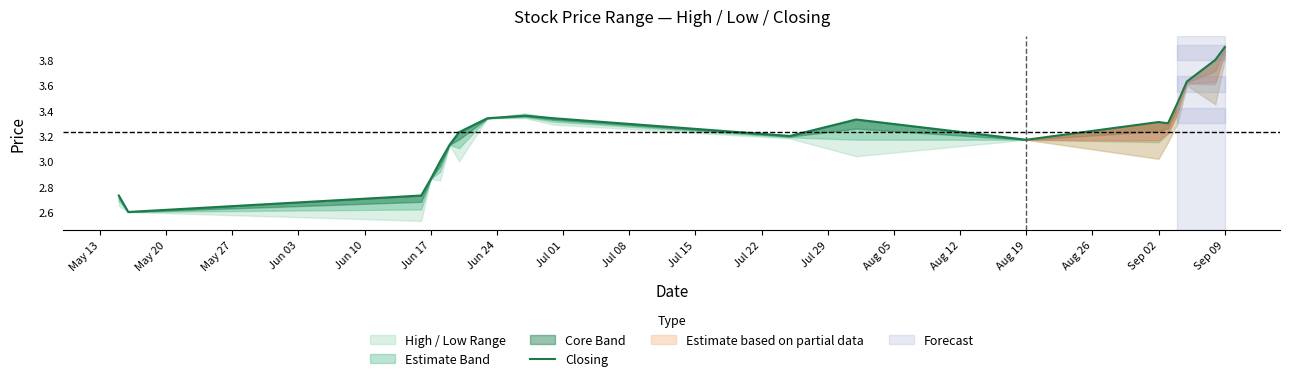

Is this an area chart (filled region under the line)?

No